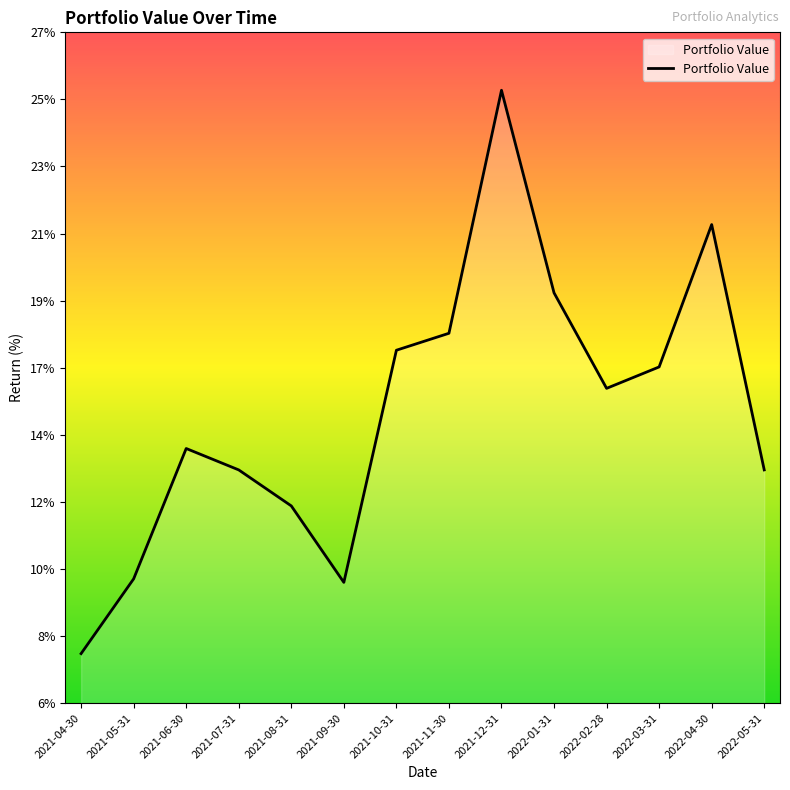

Does the chart display data point markers on the line(s)?

No